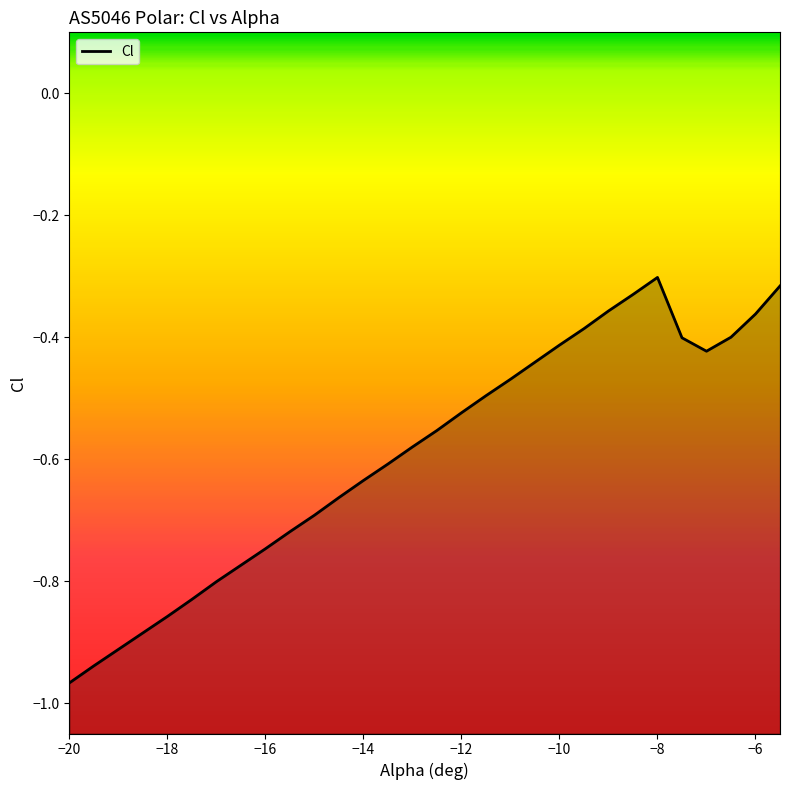

Which has a higher value, -6 or -7.5?

-6